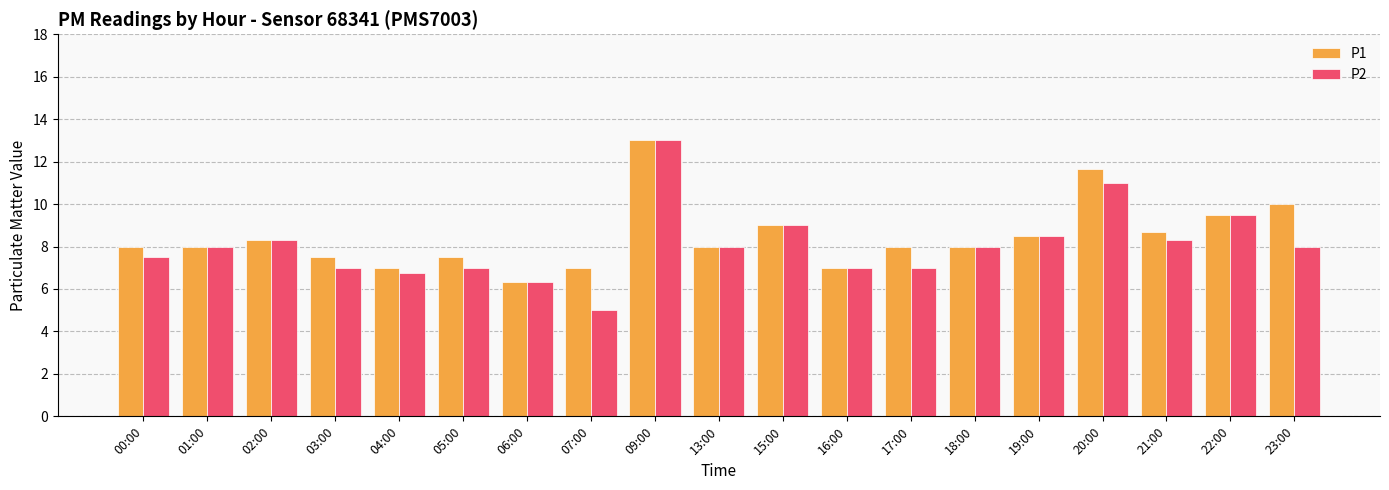

Are the bars grouped side by side (vs. stacked)?

Yes